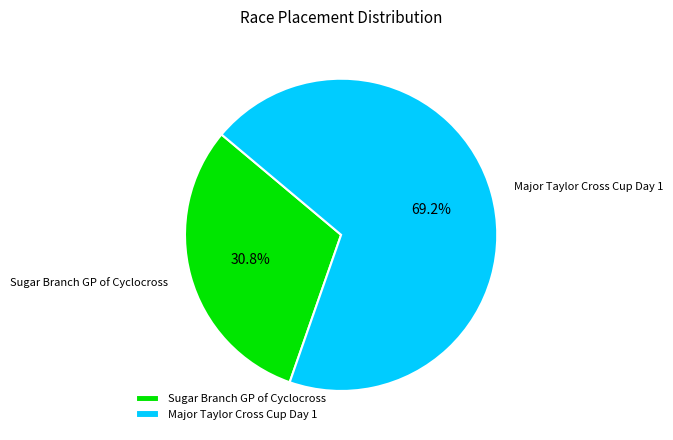

To the nearest percent, what is the difference between the largest and smallest slice percentages?

38%